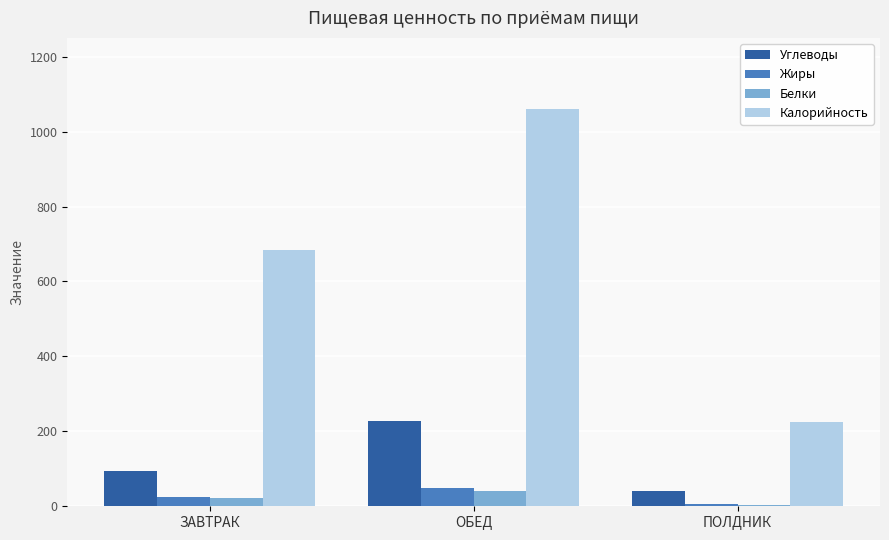

The value of Калорийность at ПОЛДНИК is 345.5. True or false?

False